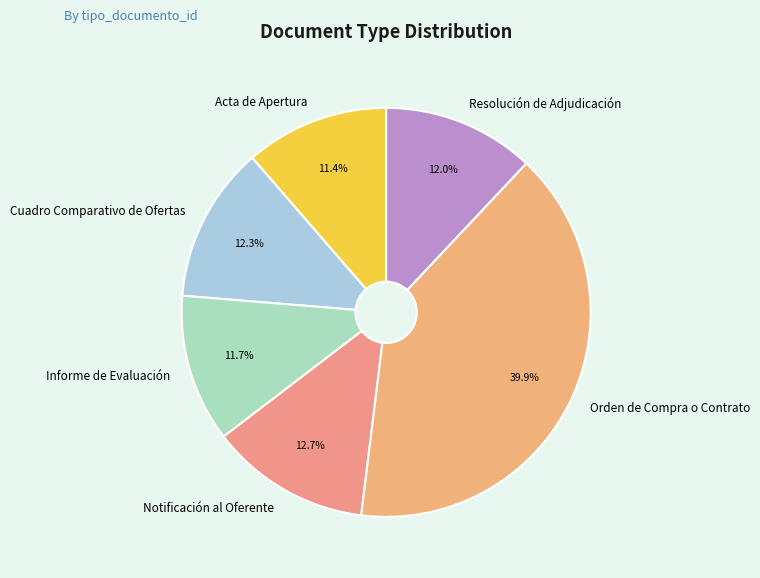

To the nearest percent, what portion does Acta de Apertura represent?

11%